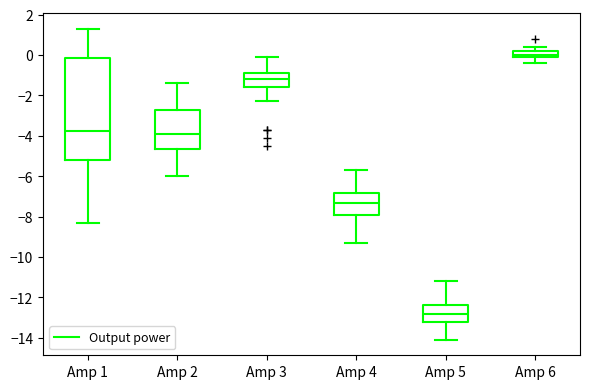

Comparing the boxes themselves (not the whiskers), which one is the tallest?

Amp 1